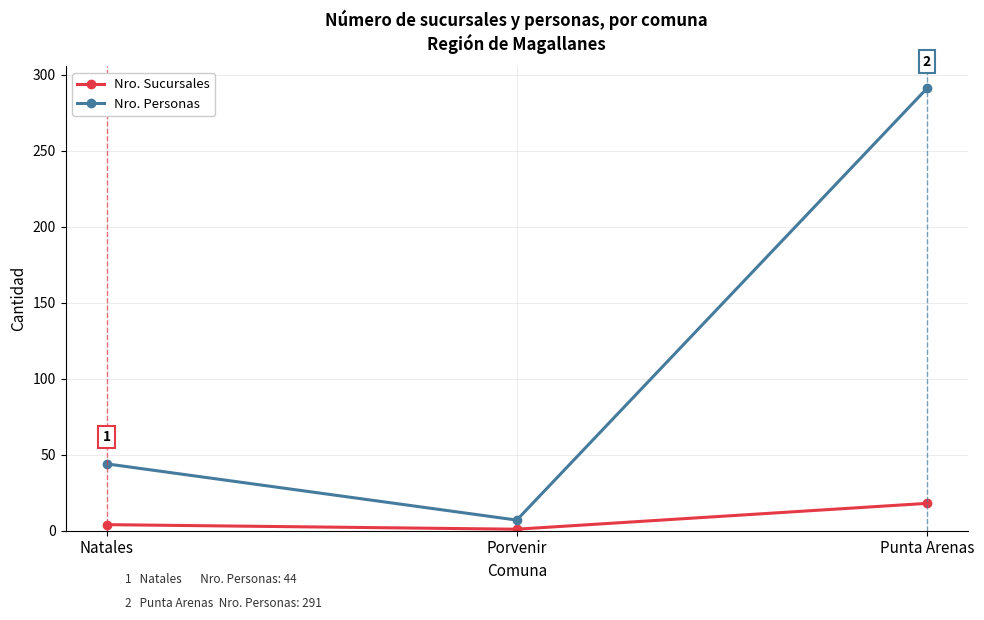

Which series has the largest range (max minus min)?

Nro. Personas